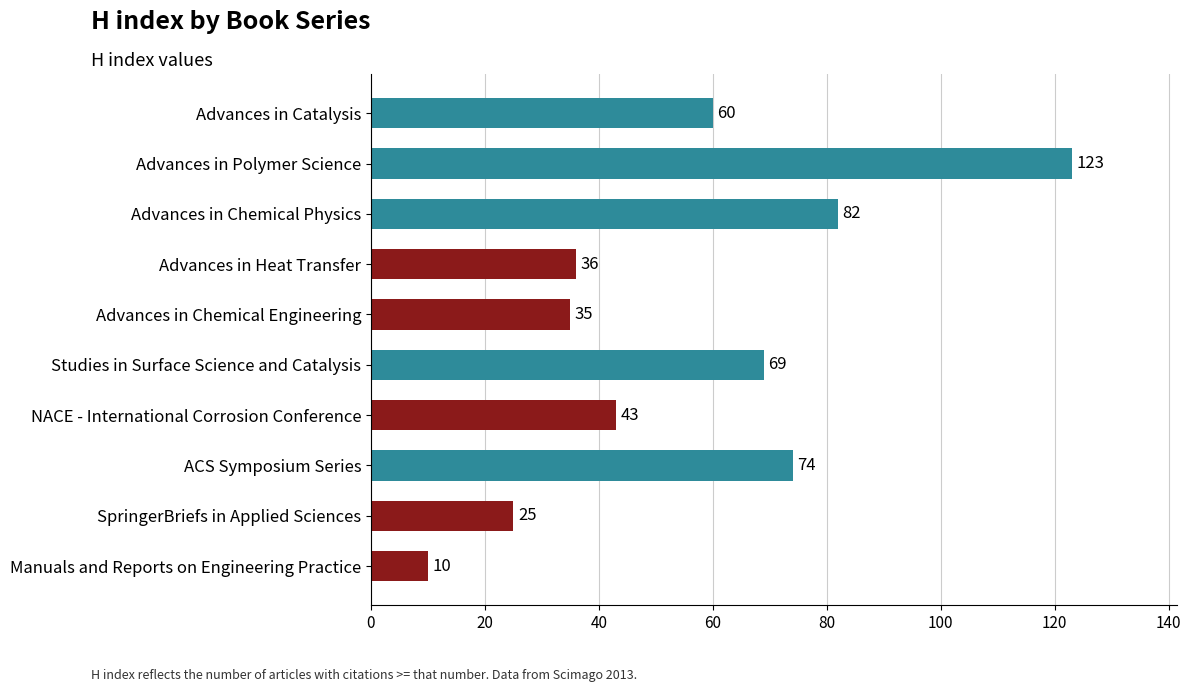

What is the difference between the maximum and minimum values?

113